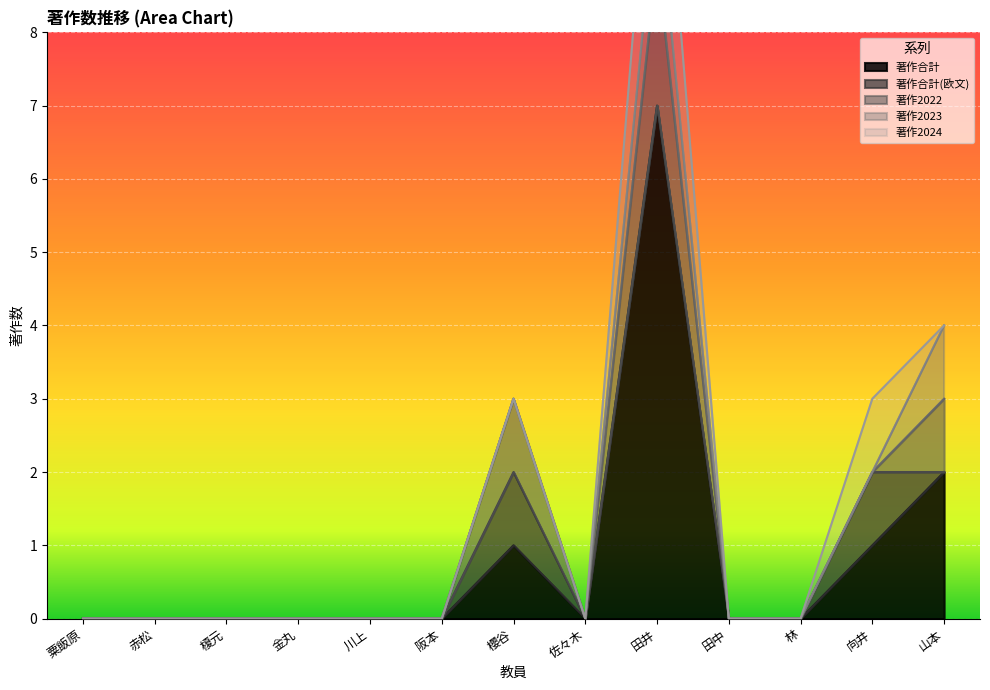

Which series has the widest spread of values?

著作合計